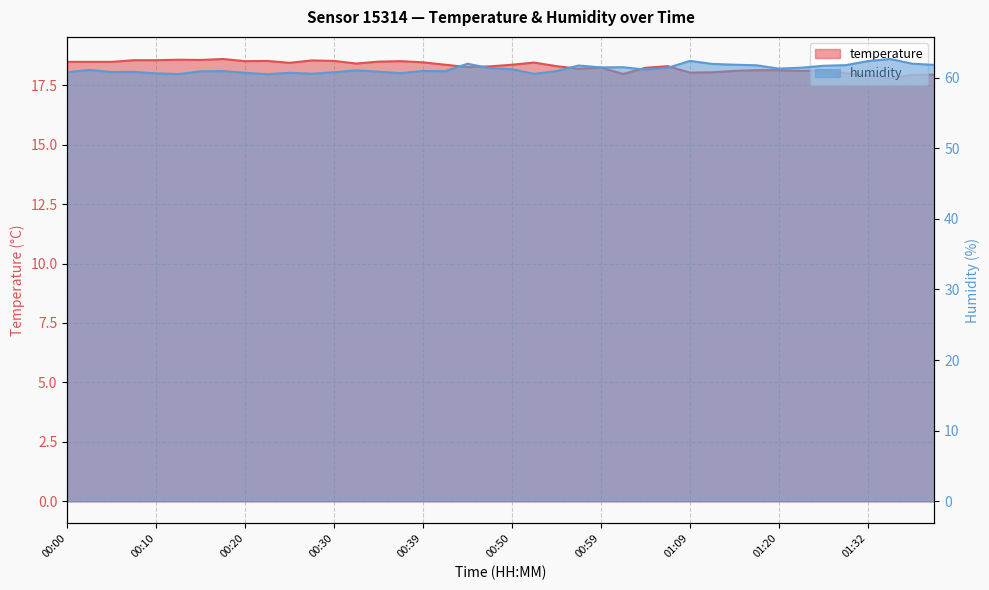

At how many categories does at least one series exceed 35?

40